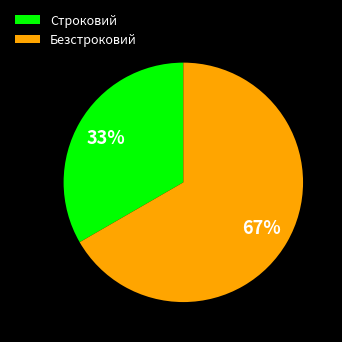

How many segments does this pie chart have?

2